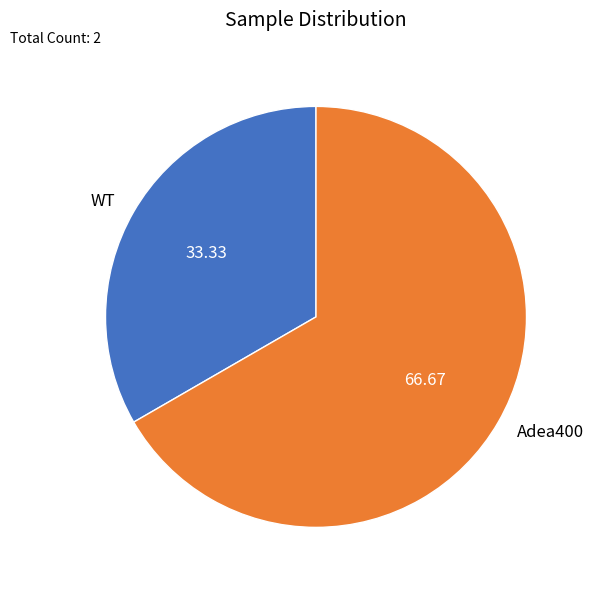

Which slice represents more than half of the pie?

Adea400